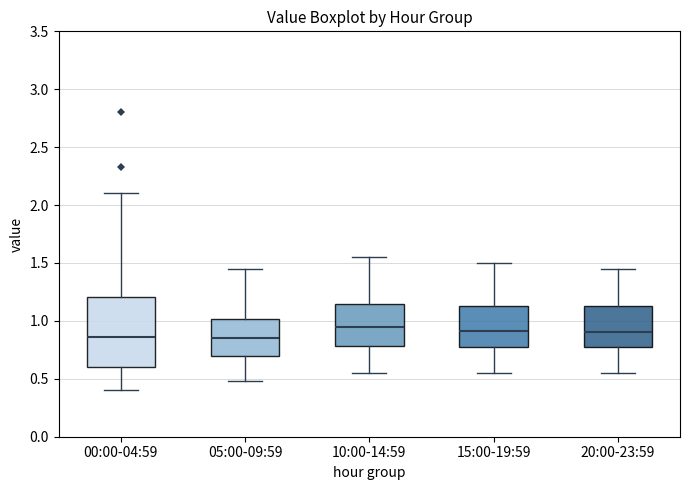

Reading left to right, transcribe this box plot: for each box, give where its median line is, the range the box spans, and where its two whiskers end, as read against the y-axis. The values are not printed on the chart, so give them approximately, as read against the axis.

00:00-04:59: median 0.85, box 0.60 to 1.20, whiskers 0.40 to 2.10
05:00-09:59: median 0.85, box 0.70 to 1.00, whiskers 0.50 to 1.45
10:00-14:59: median 0.95, box 0.80 to 1.15, whiskers 0.55 to 1.55
15:00-19:59: median 0.90, box 0.75 to 1.15, whiskers 0.55 to 1.50
20:00-23:59: median 0.90, box 0.75 to 1.15, whiskers 0.55 to 1.45